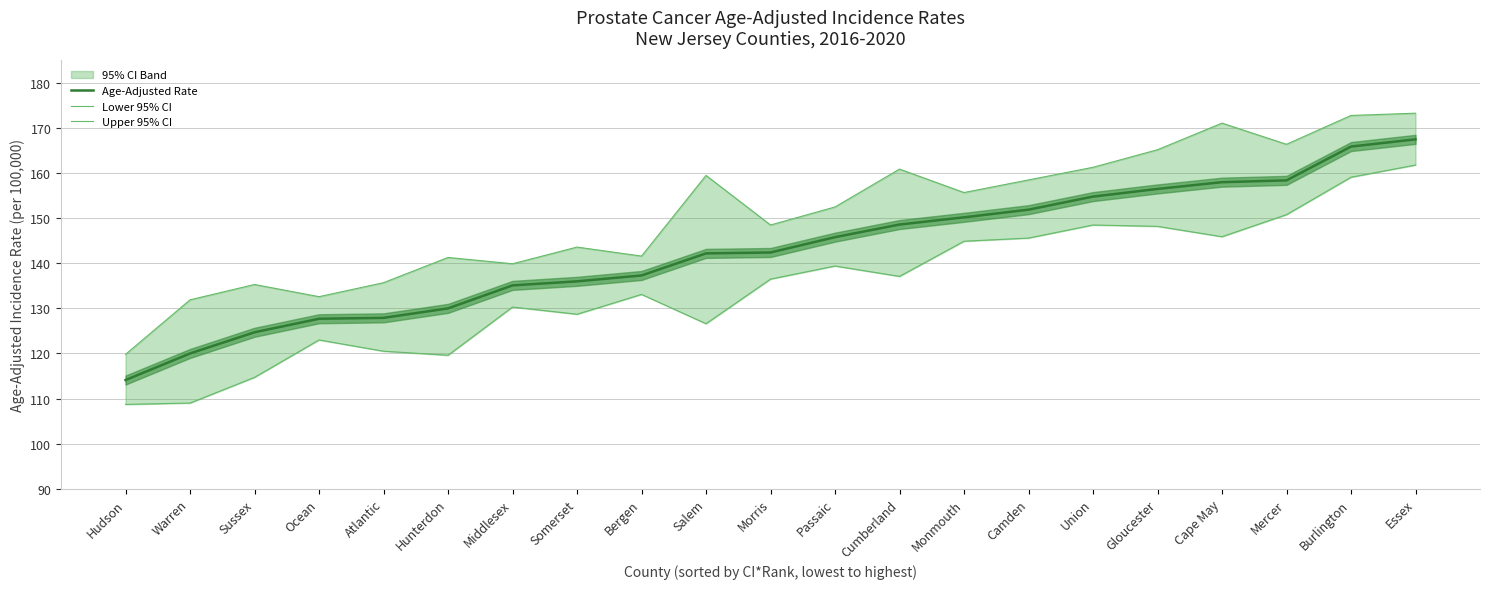

In Lower 95% CI, how many points are lower than both neighbors (excluding endpoints)?

5